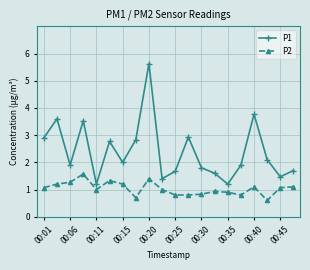

List the series in order of their overall mean, lowest first.

P2, P1